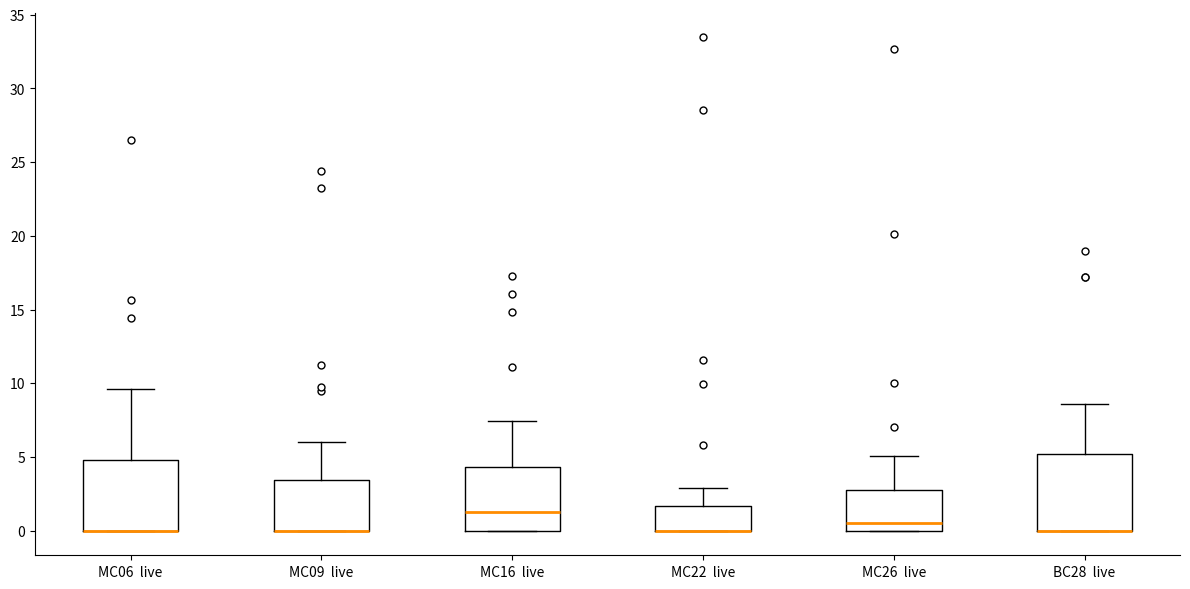

Reading left to right, read every box against the y-axis: the position of its median line, the range the box covers, and the ends of its whiskers. The values are not printed on the chart, so give them approximately, as read against the axis.

MC06 live: median 0.0 (drawn on the box's lower edge), box 0.0 to 5.0, whiskers 0.0 to 9.5
MC09 live: median 0.0 (drawn on the box's lower edge), box 0.0 to 3.5, whiskers 0.0 to 6.0
MC16 live: median 1.0, box 0.0 to 4.5, whiskers 0.0 to 7.5
MC22 live: median 0.0 (drawn on the box's lower edge), box 0.0 to 1.5, whiskers 0.0 to 3.0
MC26 live: median 0.5, box 0.0 to 3.0, whiskers 0.0 to 5.0
BC28 live: median 0.0 (drawn on the box's lower edge), box 0.0 to 5.0, whiskers 0.0 to 8.5